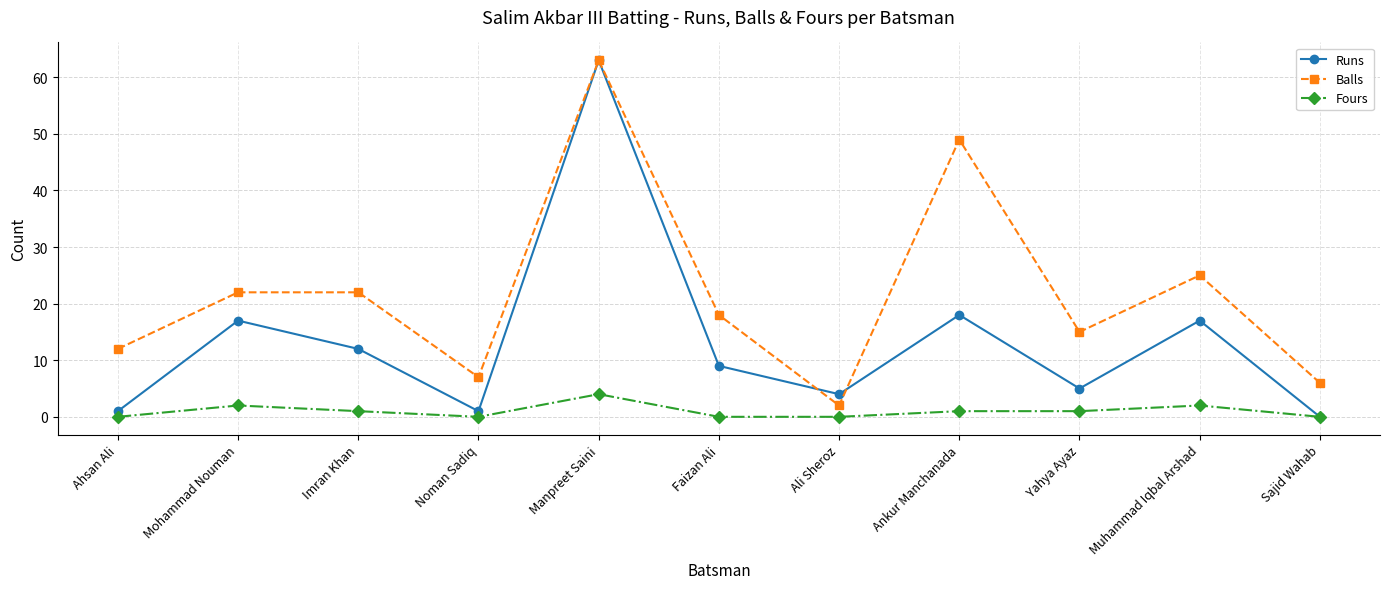

Reading left to right, list all the values displayed in this chart.

Runs: Ahsan Ali=1	Mohammad Nouman=17	Imran Khan=12	Noman Sadiq=1	Manpreet Saini=63	Faizan Ali=9	Ali Sheroz=4	Ankur Manchanada=18	Yahya Ayaz=5	Muhammad Iqbal Arshad=17	Sajid Wahab=0
Balls: Ahsan Ali=12	Mohammad Nouman=22	Imran Khan=22	Noman Sadiq=7	Manpreet Saini=63	Faizan Ali=18	Ali Sheroz=2	Ankur Manchanada=49	Yahya Ayaz=15	Muhammad Iqbal Arshad=25	Sajid Wahab=6
Fours: Ahsan Ali=0	Mohammad Nouman=2	Imran Khan=1	Noman Sadiq=0	Manpreet Saini=4	Faizan Ali=0	Ali Sheroz=0	Ankur Manchanada=1	Yahya Ayaz=1	Muhammad Iqbal Arshad=2	Sajid Wahab=0